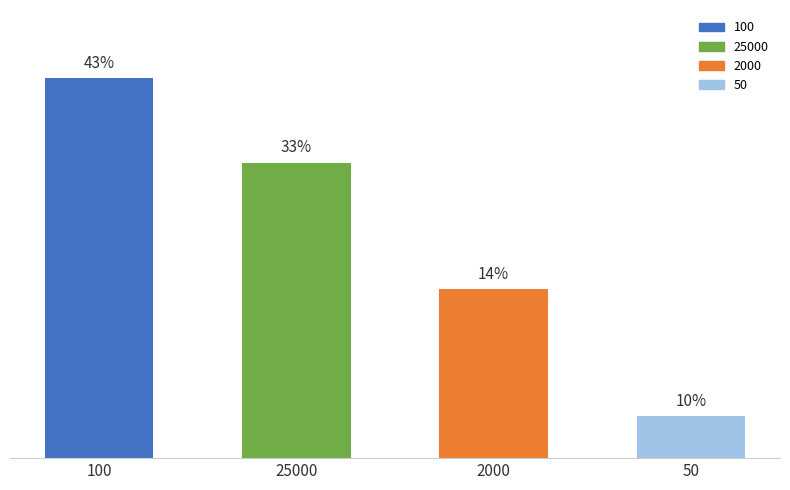

Are the bars grouped side by side (vs. stacked)?

No